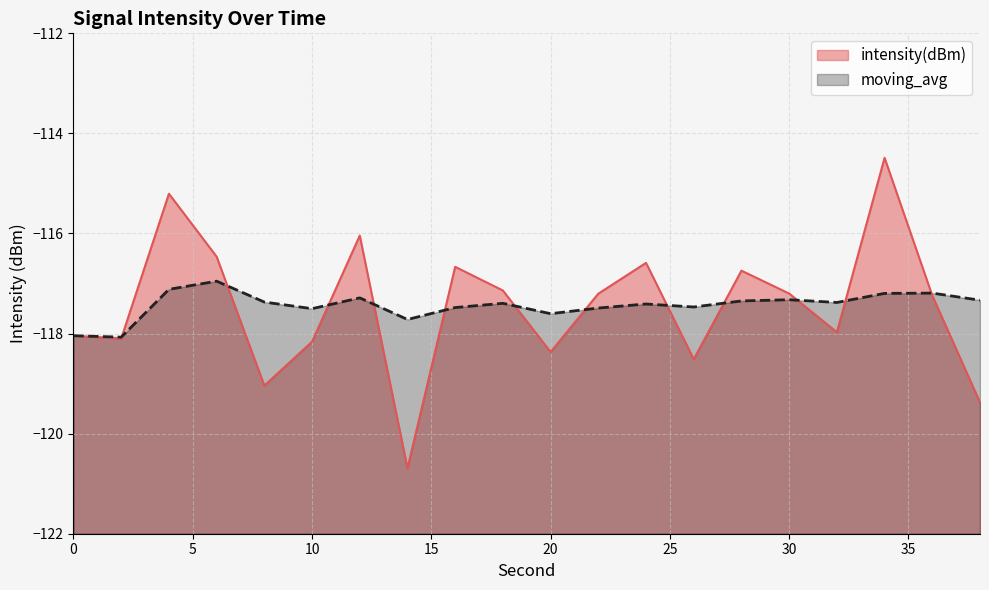

What is the average value of the moving_avg series?

-117.4